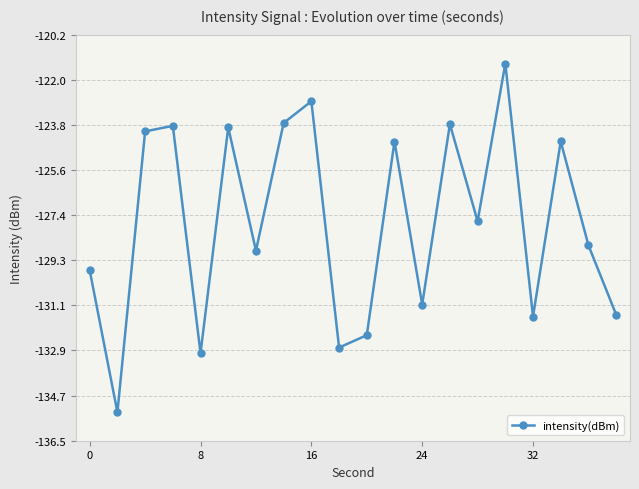

True or false: there are more than 1 points higher than both neighbors.

True